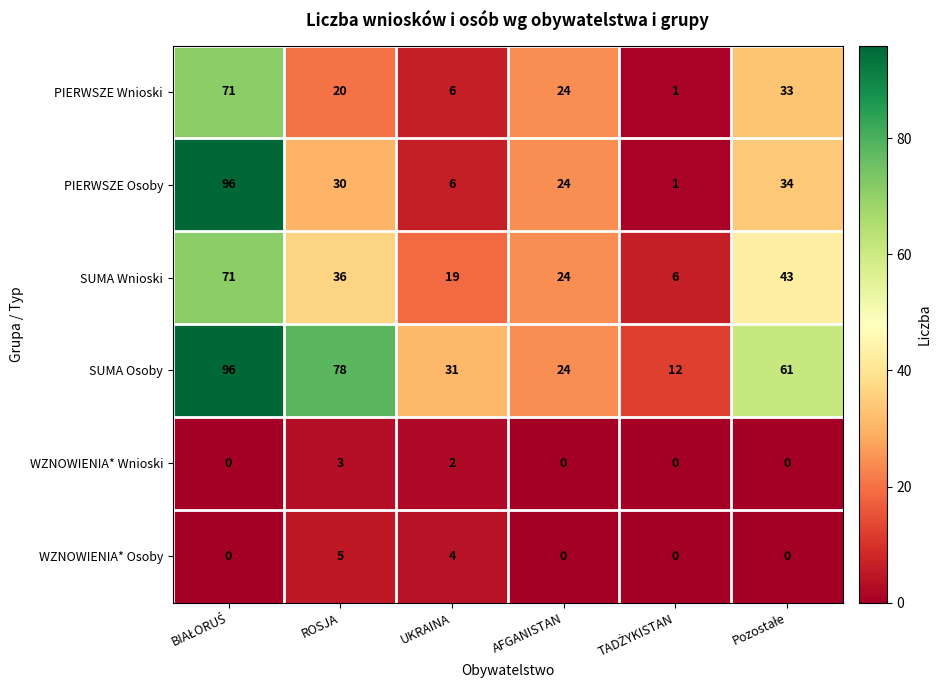

Count the WZNOWIENIA* Osoby values in the range 0 to 4.

5